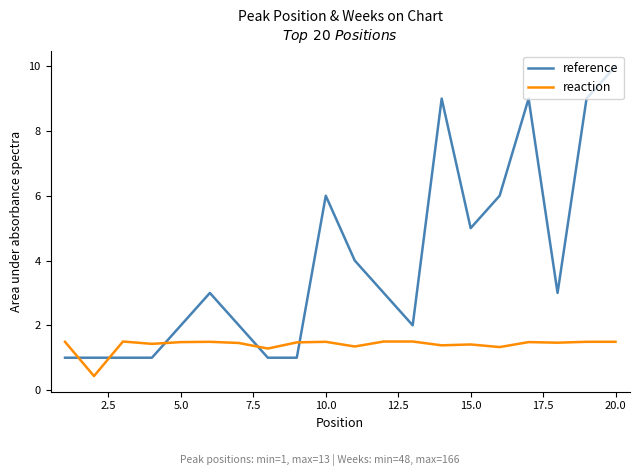

Is this an area chart (filled region under the line)?

No